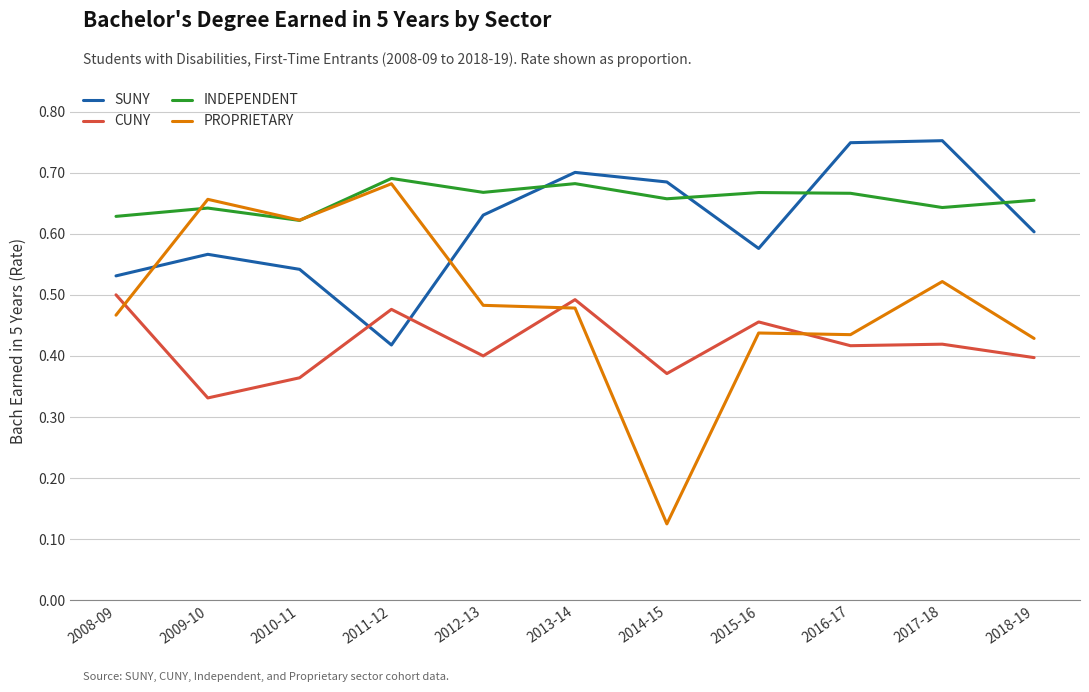

Which category has the lowest value across all series?

2014-15